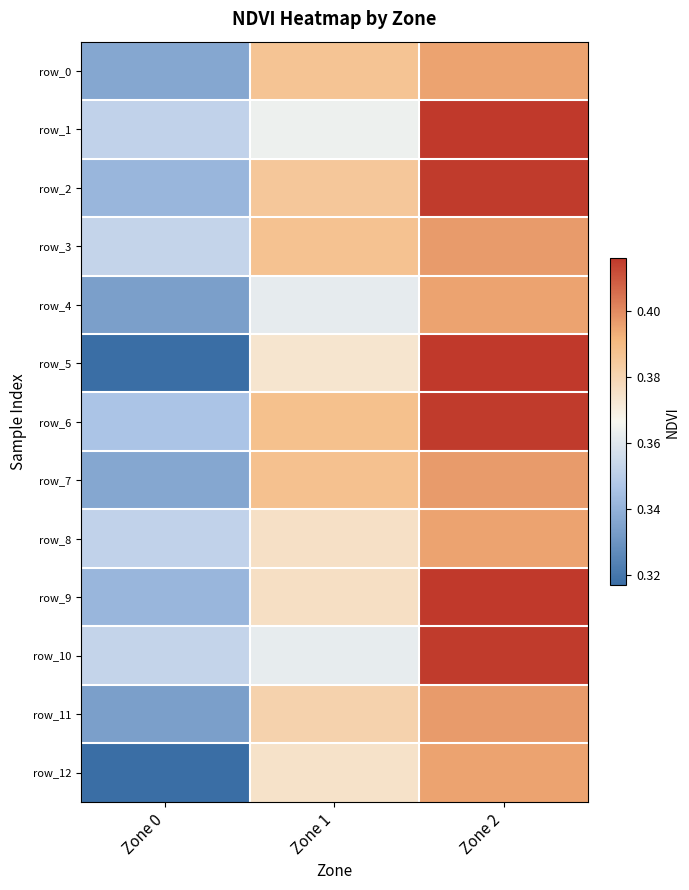

Is the value of row_6 at Zone 2 greater than the value of row_7 at Zone 0?

Yes